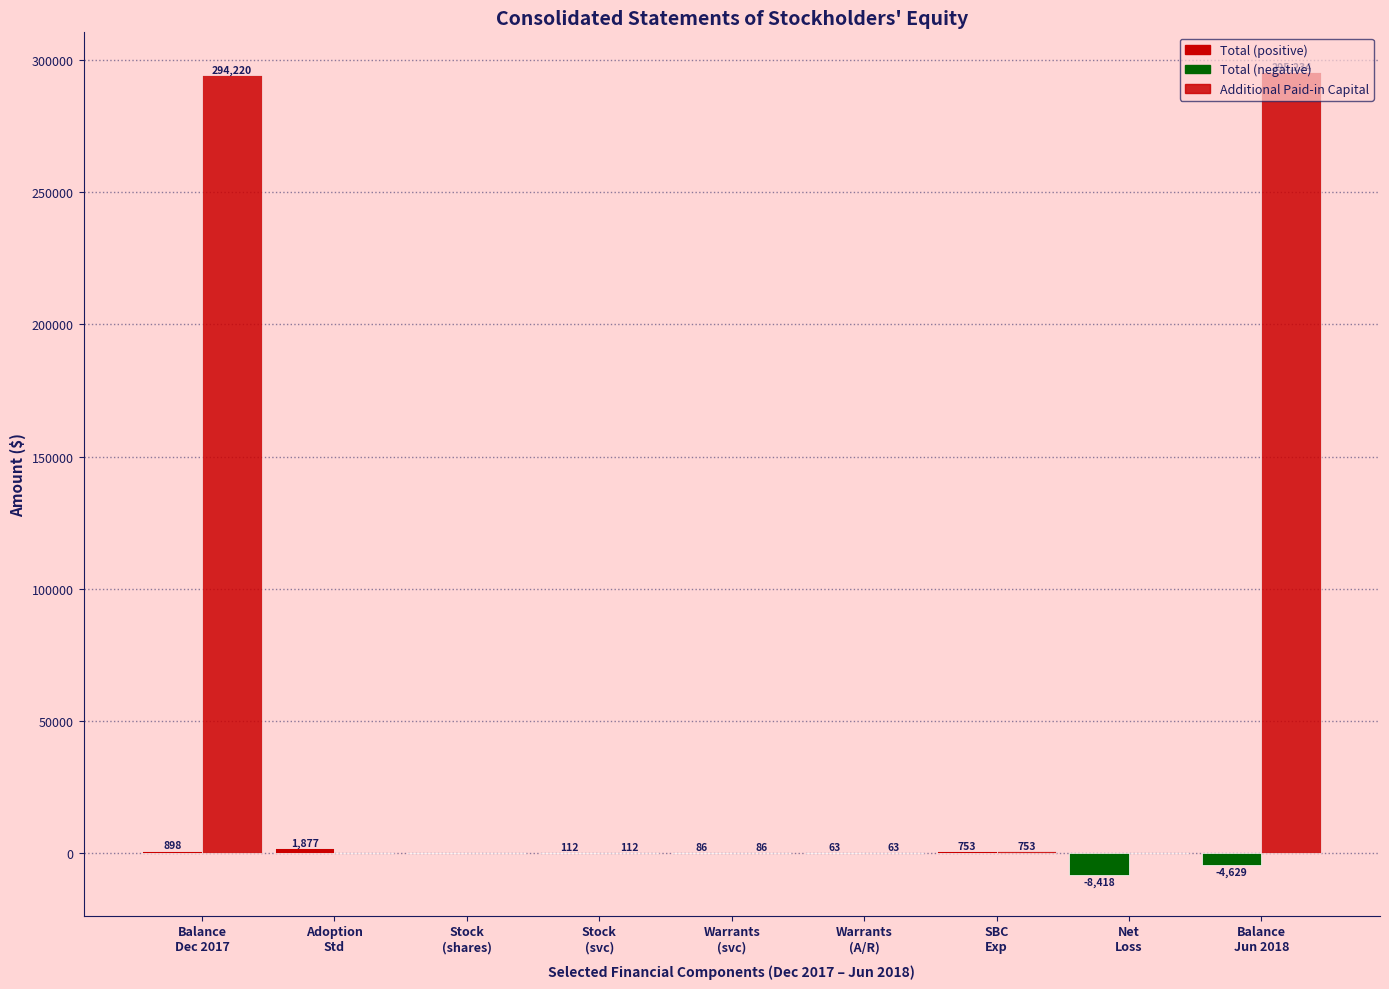

Reading right to left, list all the values displayed in this chart.

Total: Balance
Jun 2018=-4629	Net
Loss=-8418	SBC
Exp=753	Warrants
(A/R)=63	Warrants
(svc)=86	Stock
(svc)=112	Stock
(shares)=0	Adoption
Std=1877	Balance
Dec 2017=898
Additional Paid-in Capital: Balance
Jun 2018=295234	Net
Loss=0	SBC
Exp=753	Warrants
(A/R)=63	Warrants
(svc)=86	Stock
(svc)=112	Stock
(shares)=0	Adoption
Std=0	Balance
Dec 2017=294220